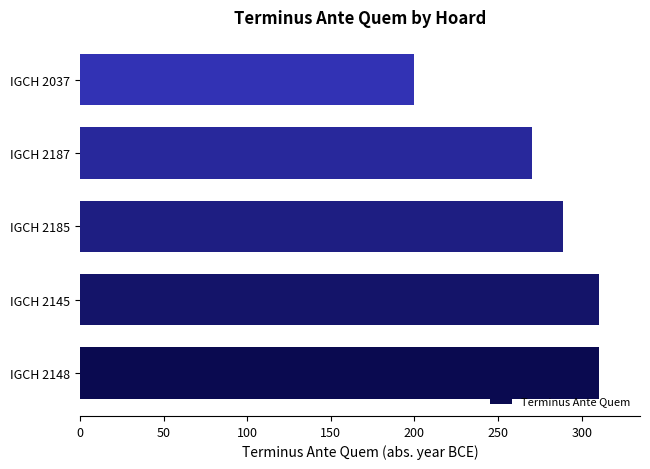

Reading bottom to top, transcribe all the data shown in this chart.

IGCH 2148=310	IGCH 2145=310	IGCH 2185=289	IGCH 2187=270	IGCH 2037=200